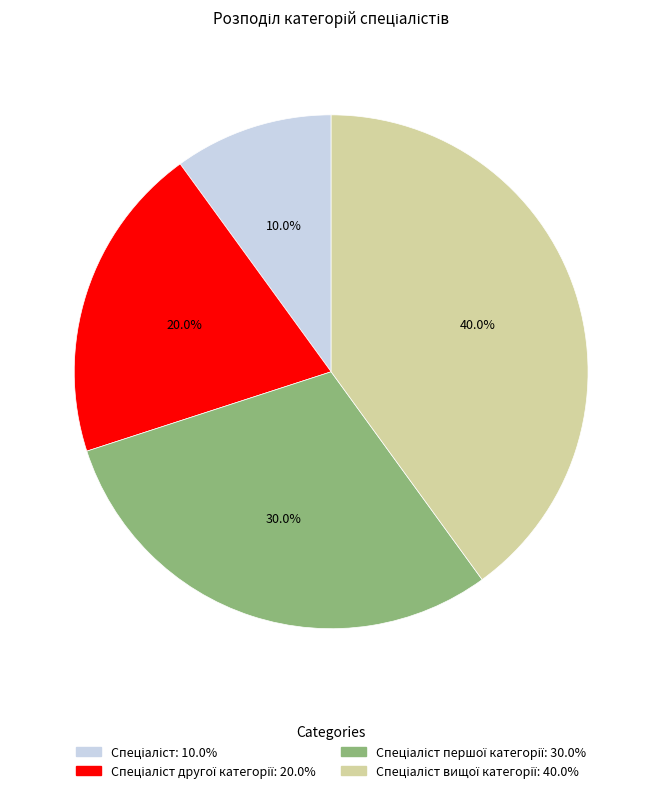

Is there any slice that represents more than half of the pie?

No